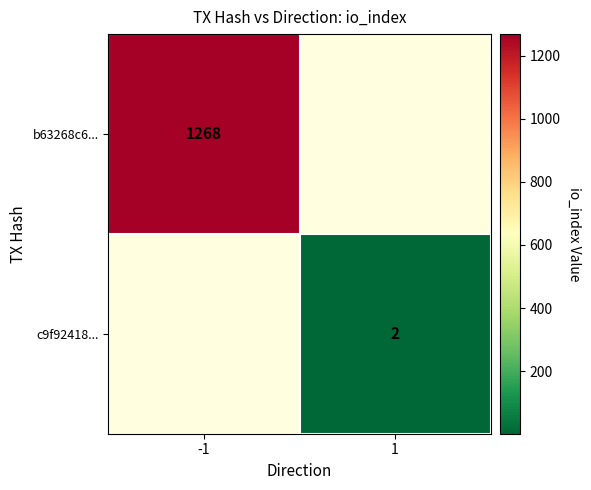

The value of c9f92418... at 1 is 2. True or false?

True